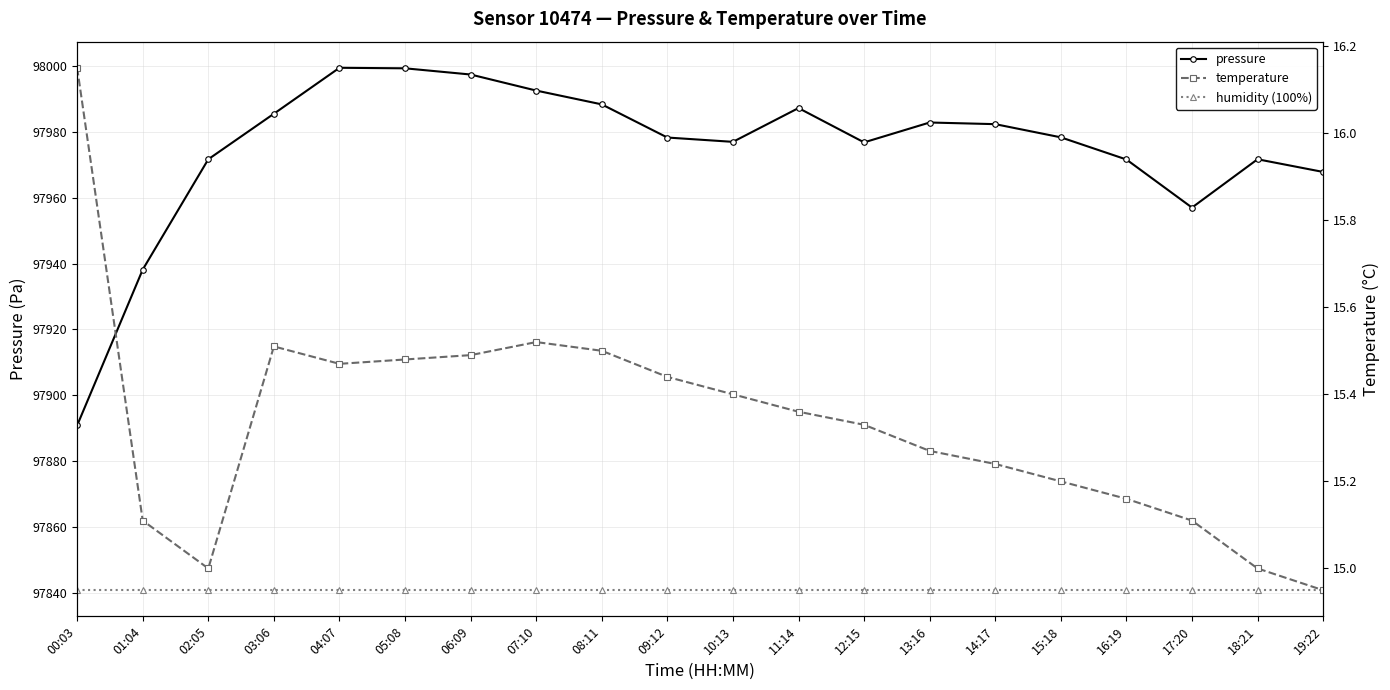

What is the minimum value for pressure?

97890.9